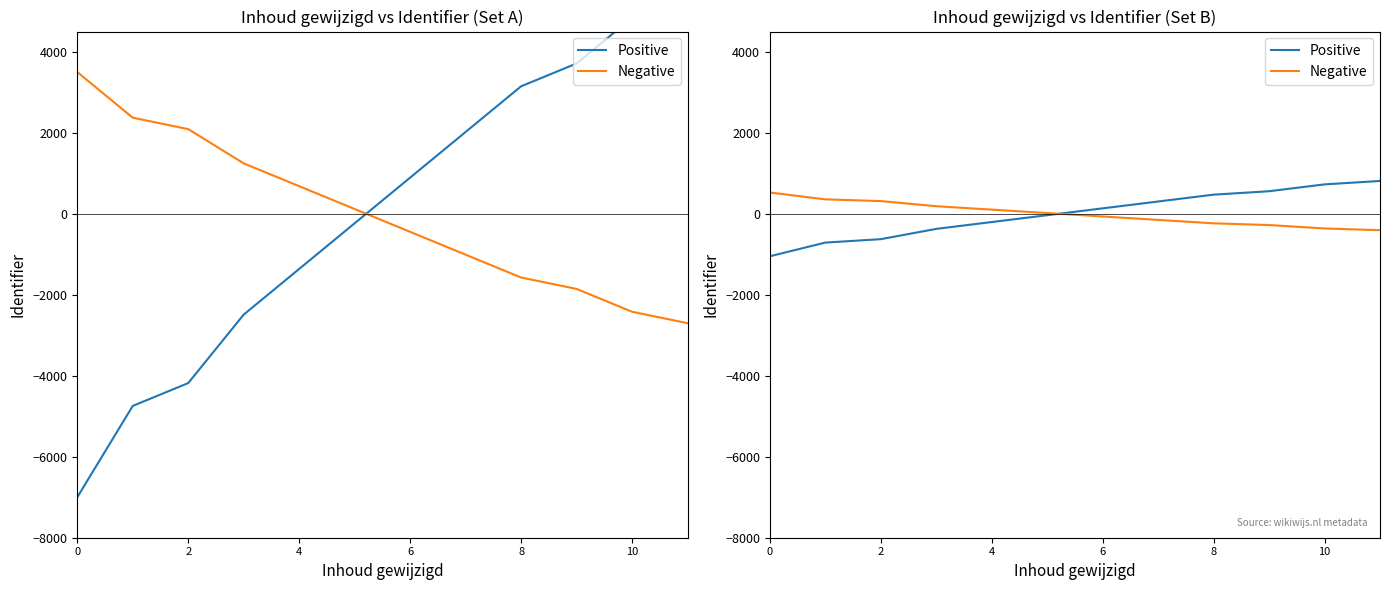

Is the value of Negative at 4 greater than the value of Positive at 2?

Yes